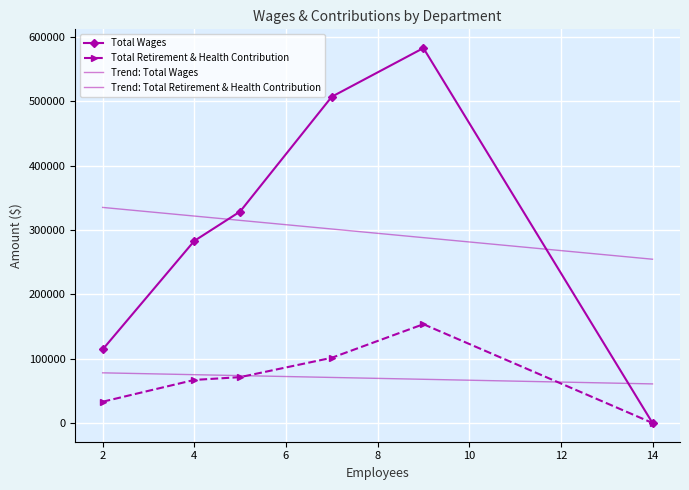

What is the highest value of the Total Wages series?

582894